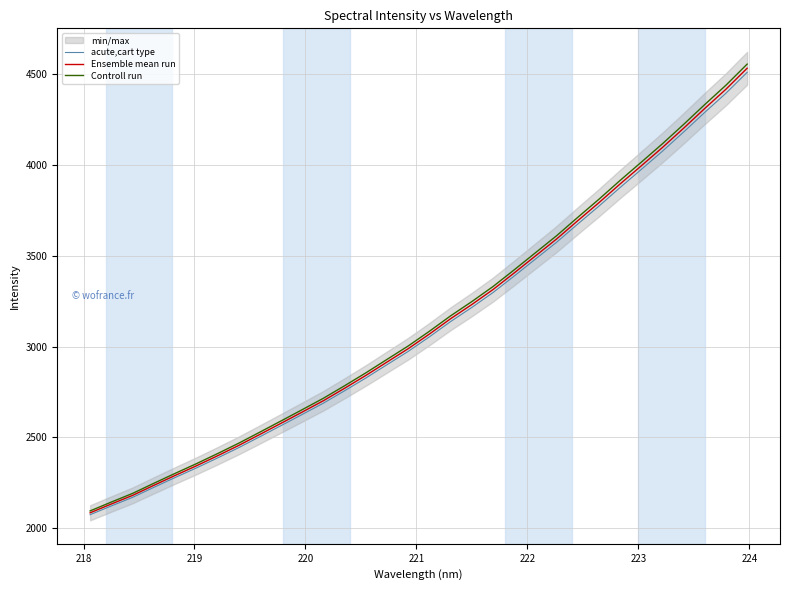

What is the lowest value of the Ensemble mean run series?

2084.9